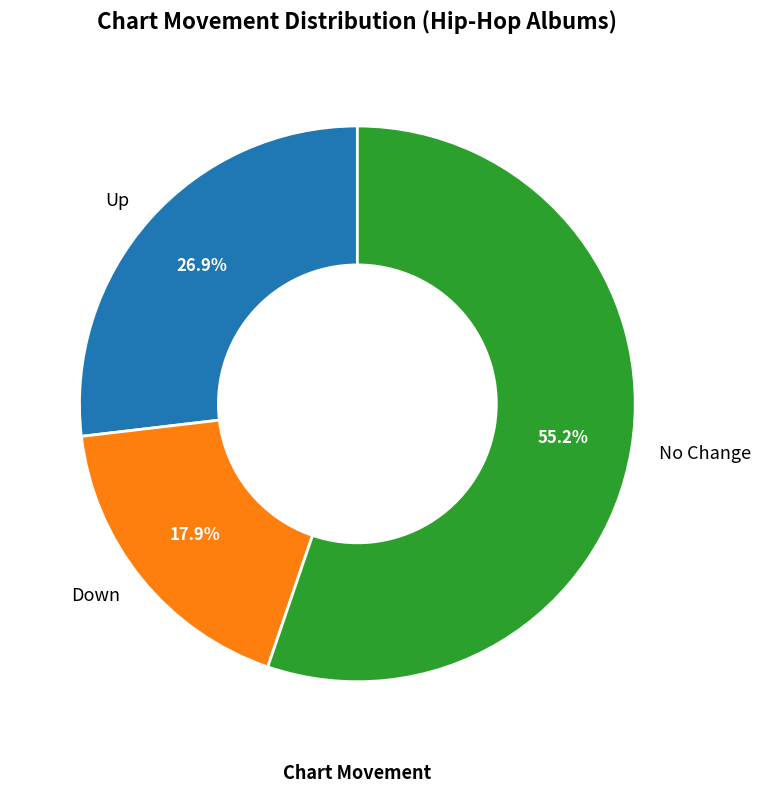

Rank the categories by value from lowest to highest.

Down, Up, No Change